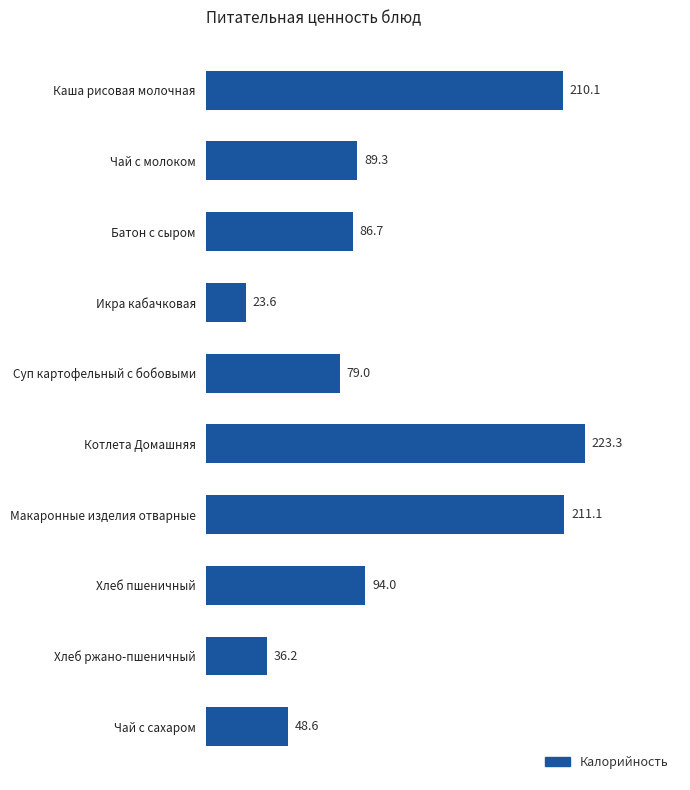

At which label is the value closest to 123?

Хлеб пшеничный